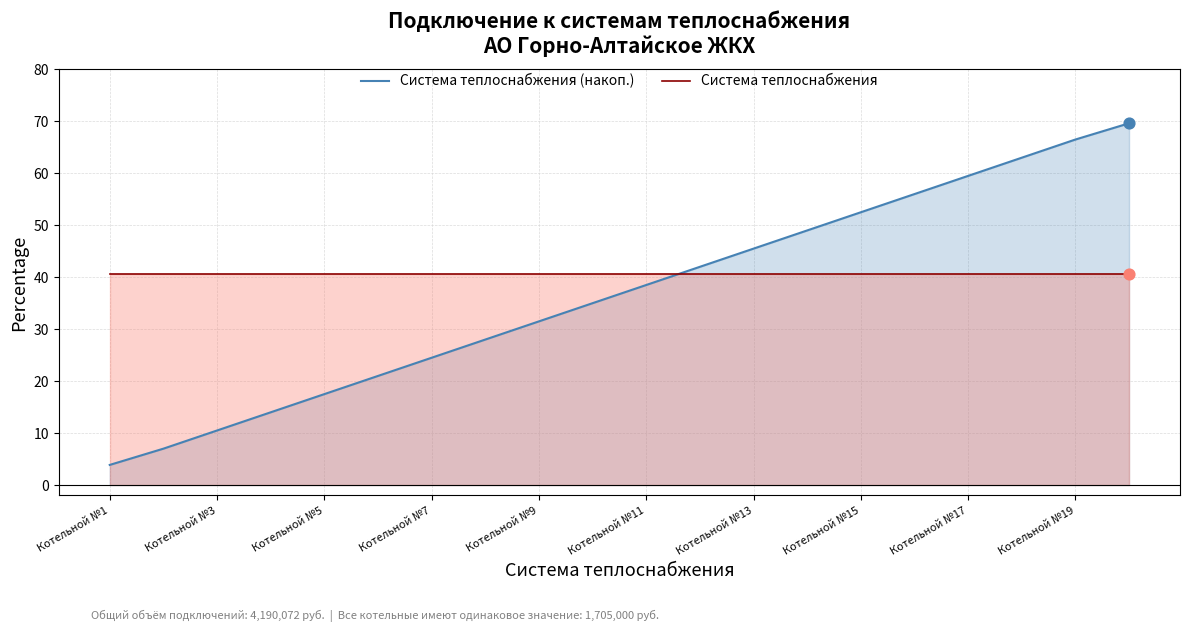

What are all the series names shown in the legend?

Система теплоснабжения (накоп.), Система теплоснабжения